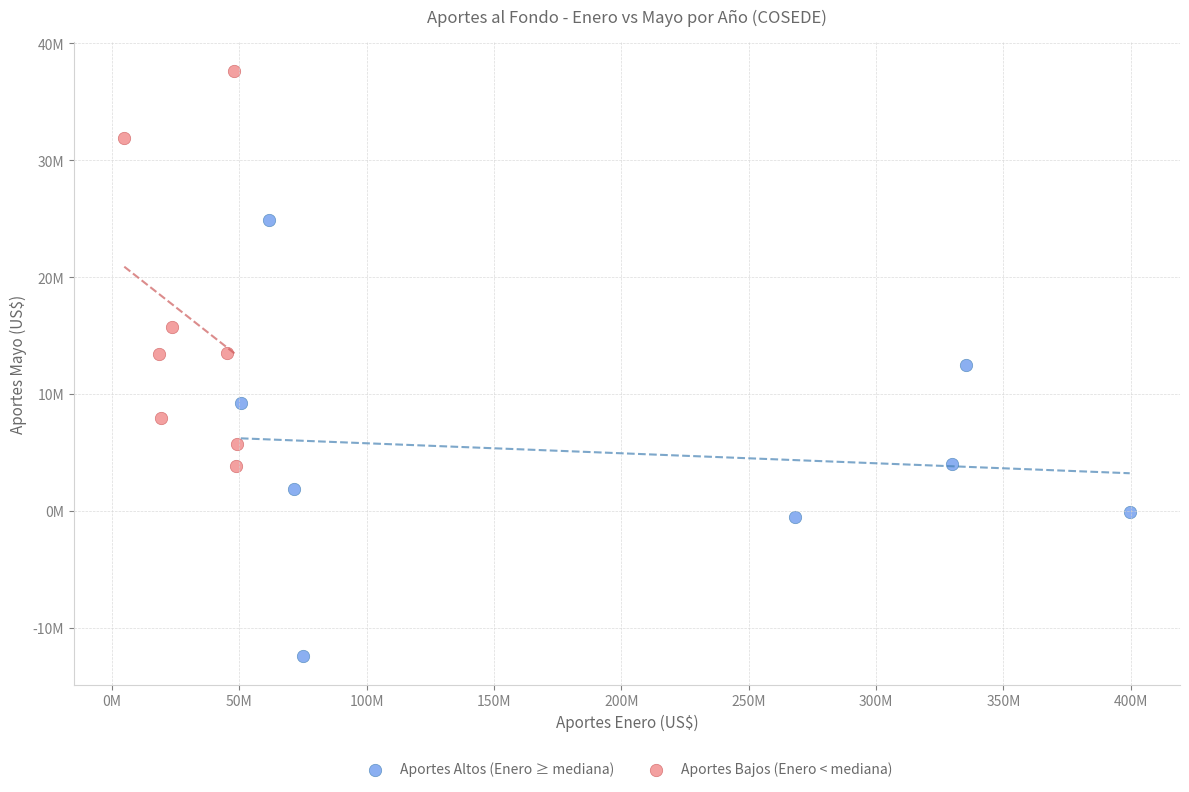

Which series has the largest Y range (max minus min)?

Aportes Altos (Enero ≥ mediana)